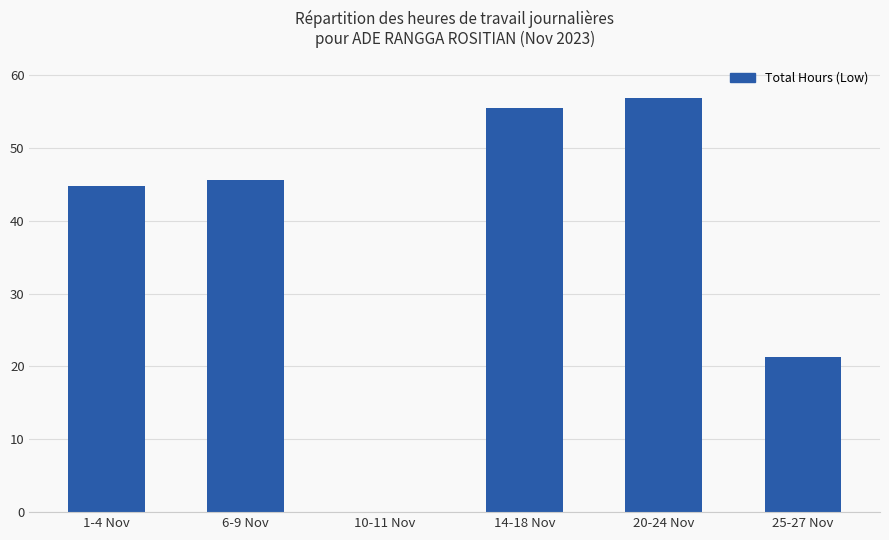

What is the maximum value shown in the chart?

56.9